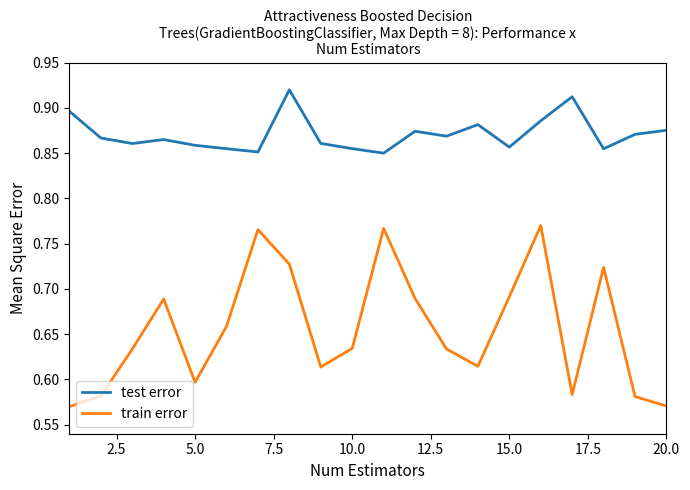

Rank the series by their maximum value, from lowest to highest.

train error, test error